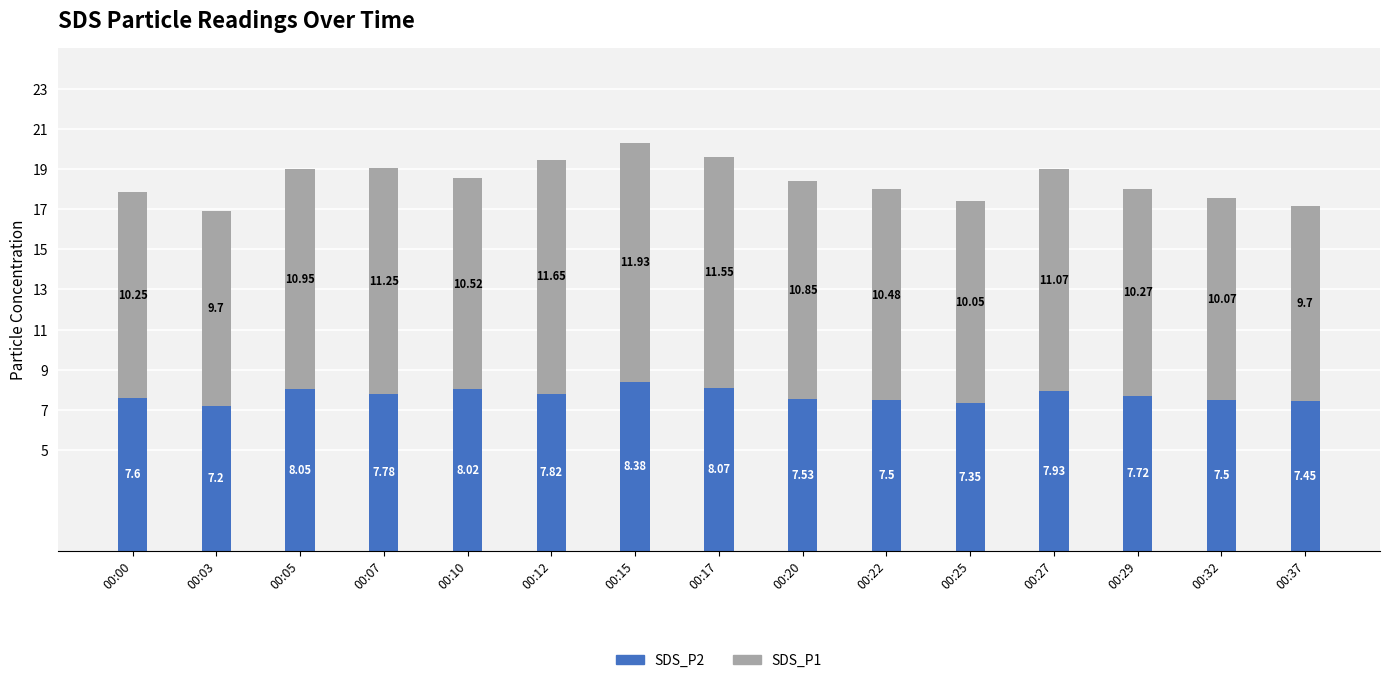

What are all the series names shown in the legend?

SDS_P2, SDS_P1